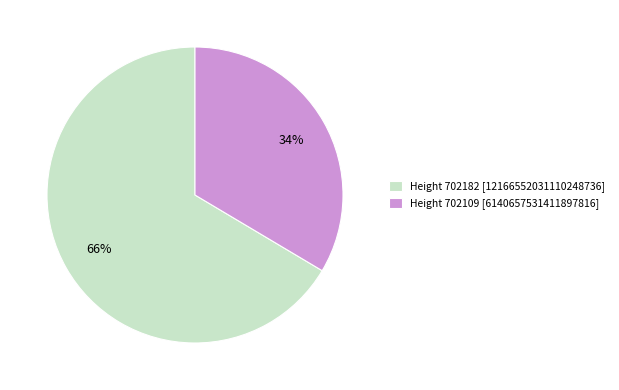

Do Height 702182 [12166552031110248736] and Height 702109 [6140657531411897816] together represent more than half of the pie?

Yes